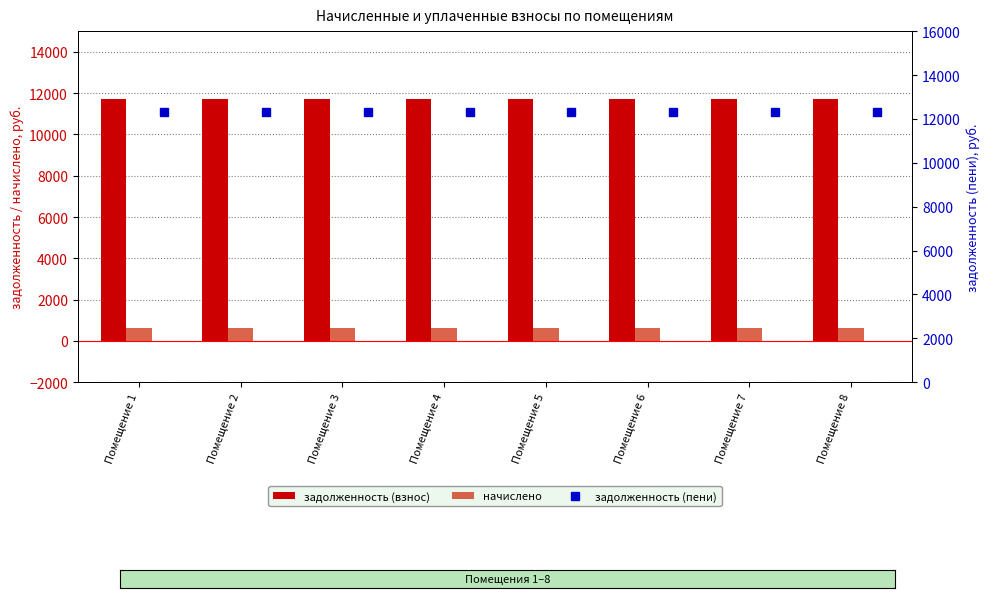

How many groups of bars are there?

8